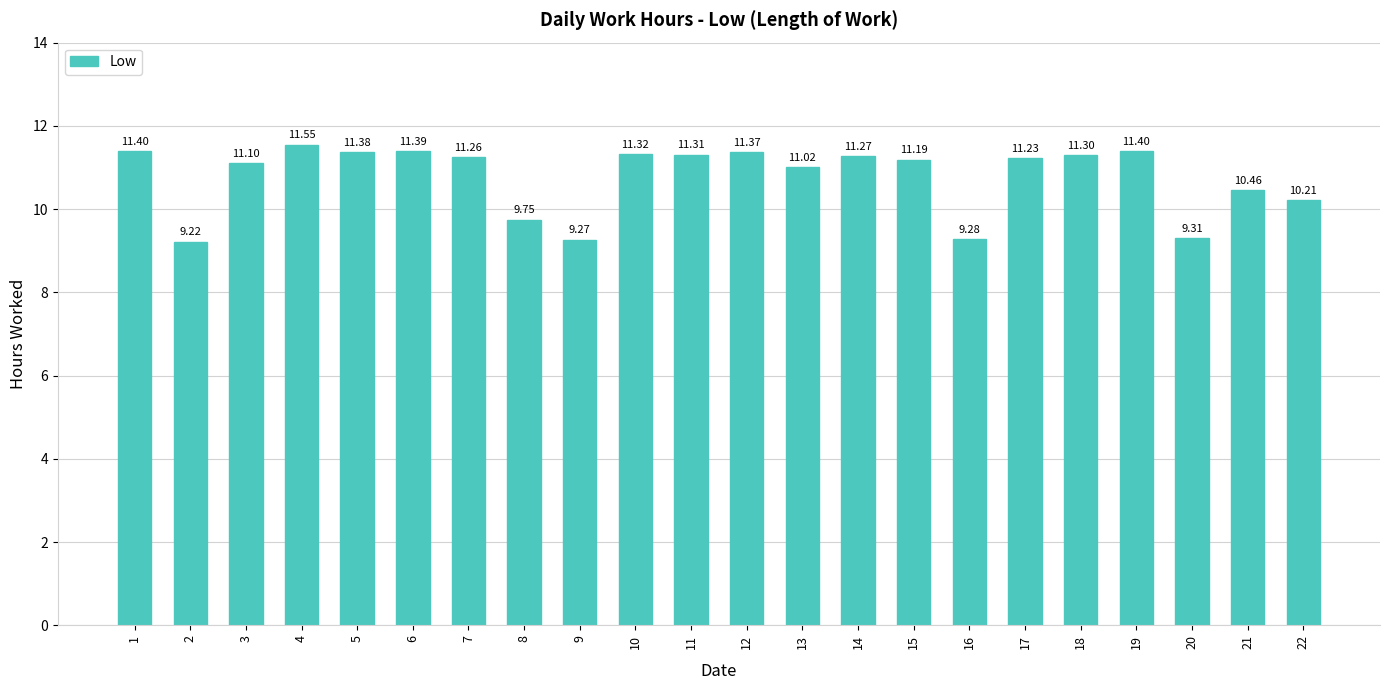

Where is the data nearest to the value 10?

22